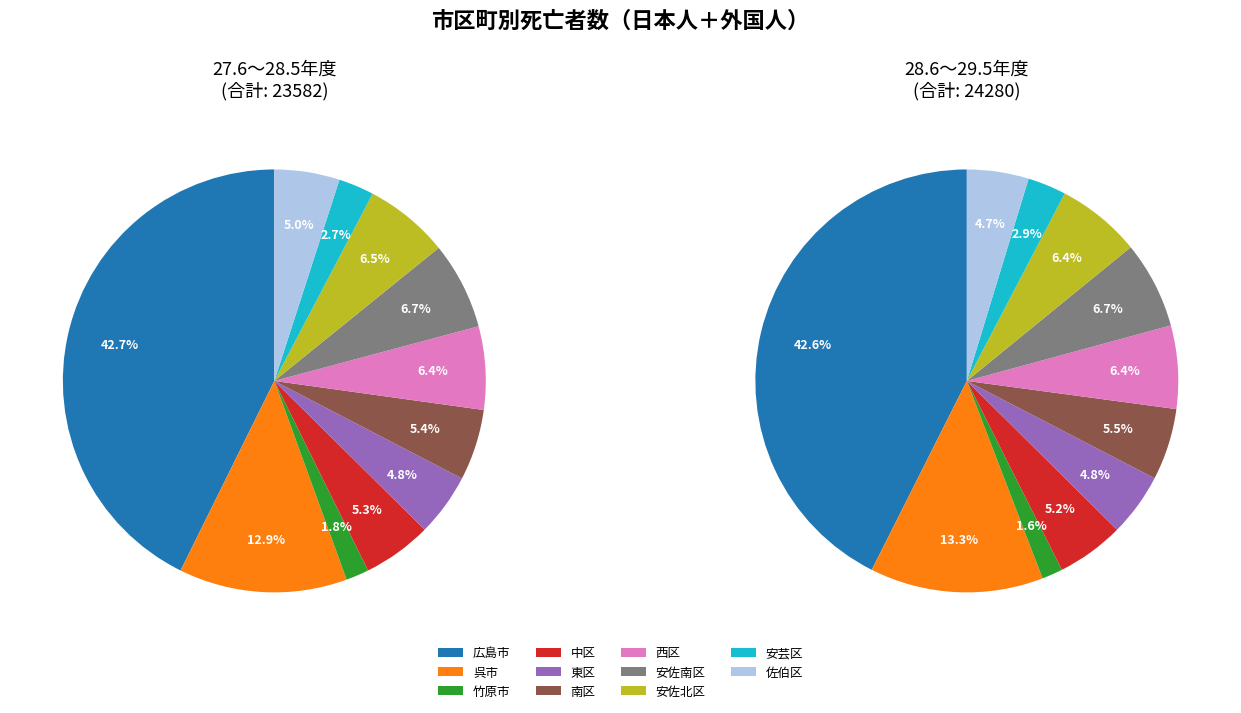

Is the sum of 広島市 and 安佐南区 greater than half?

No